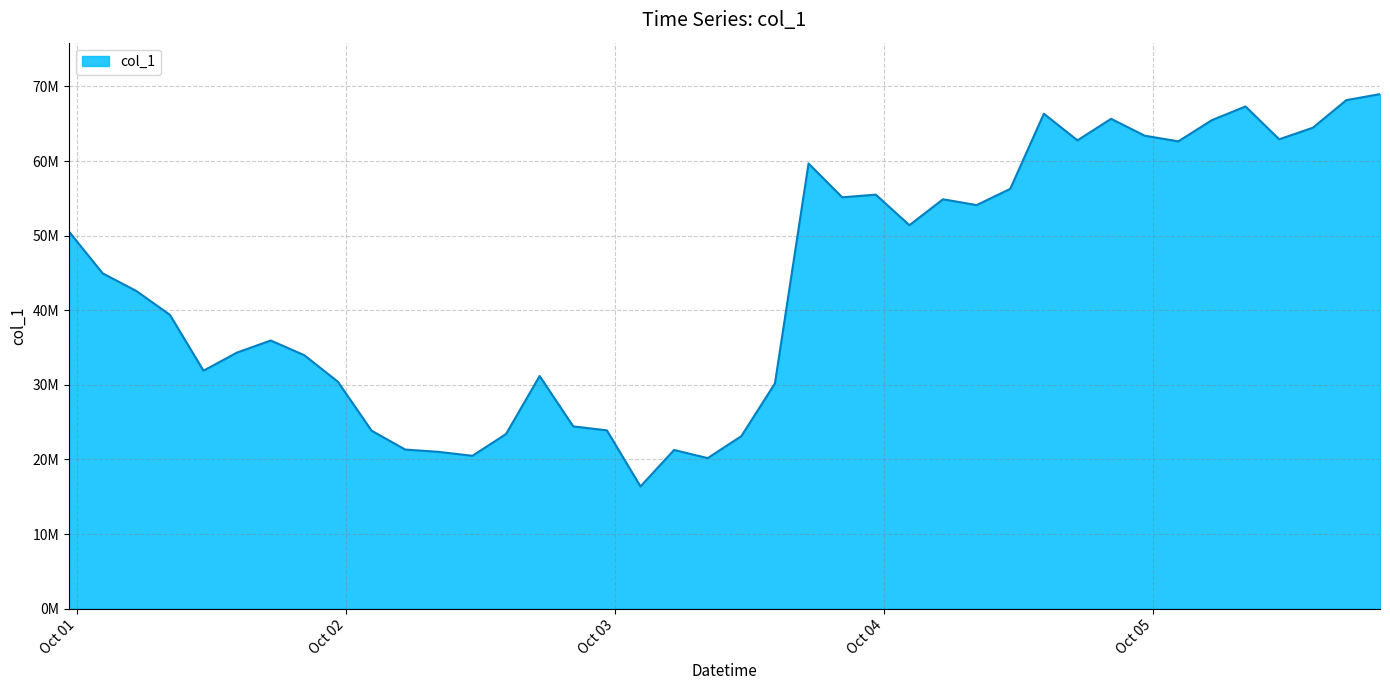

What is the maximum value shown in the chart?

68964351.5